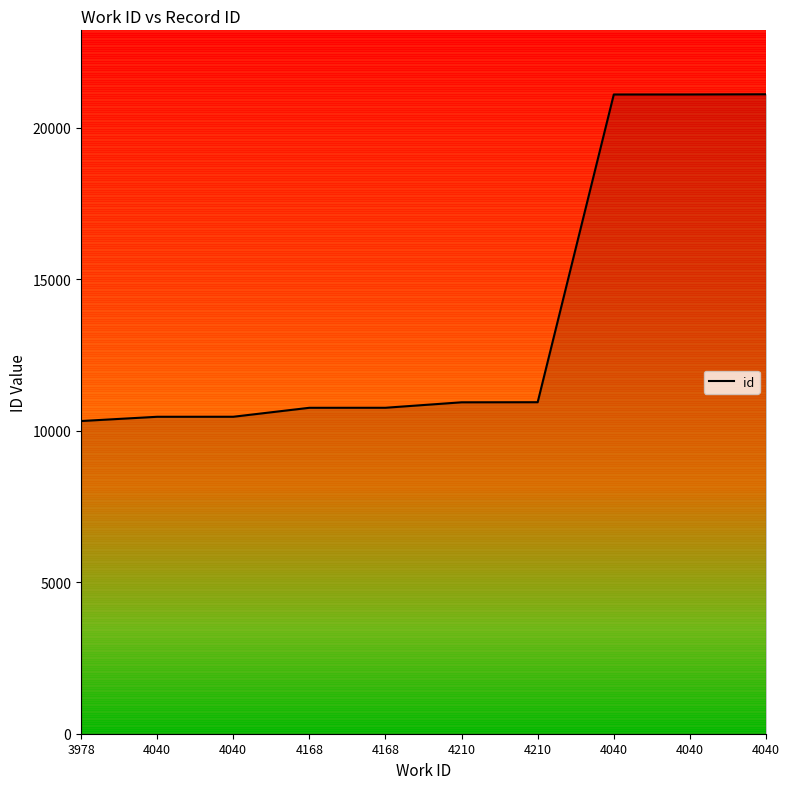

The chart shows a value of 15648 at 4040. True or false?

False